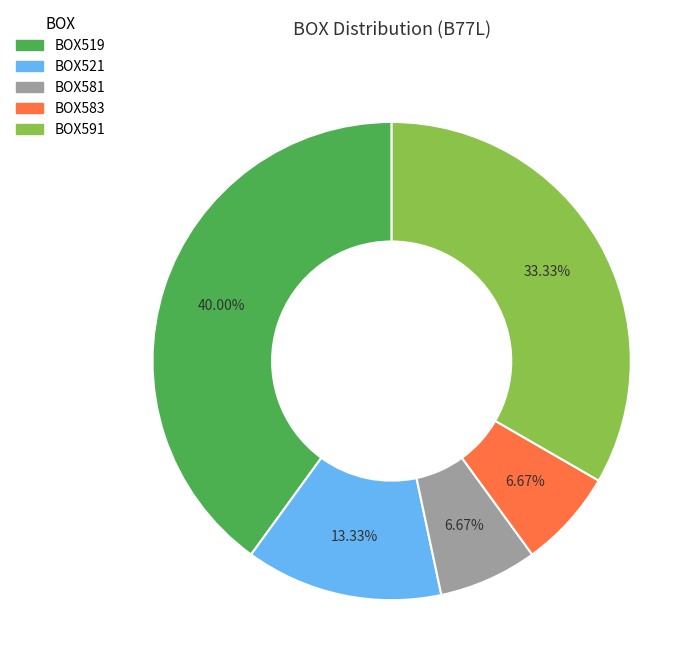

Combined, do BOX591 and BOX583 account for over 50%?

No